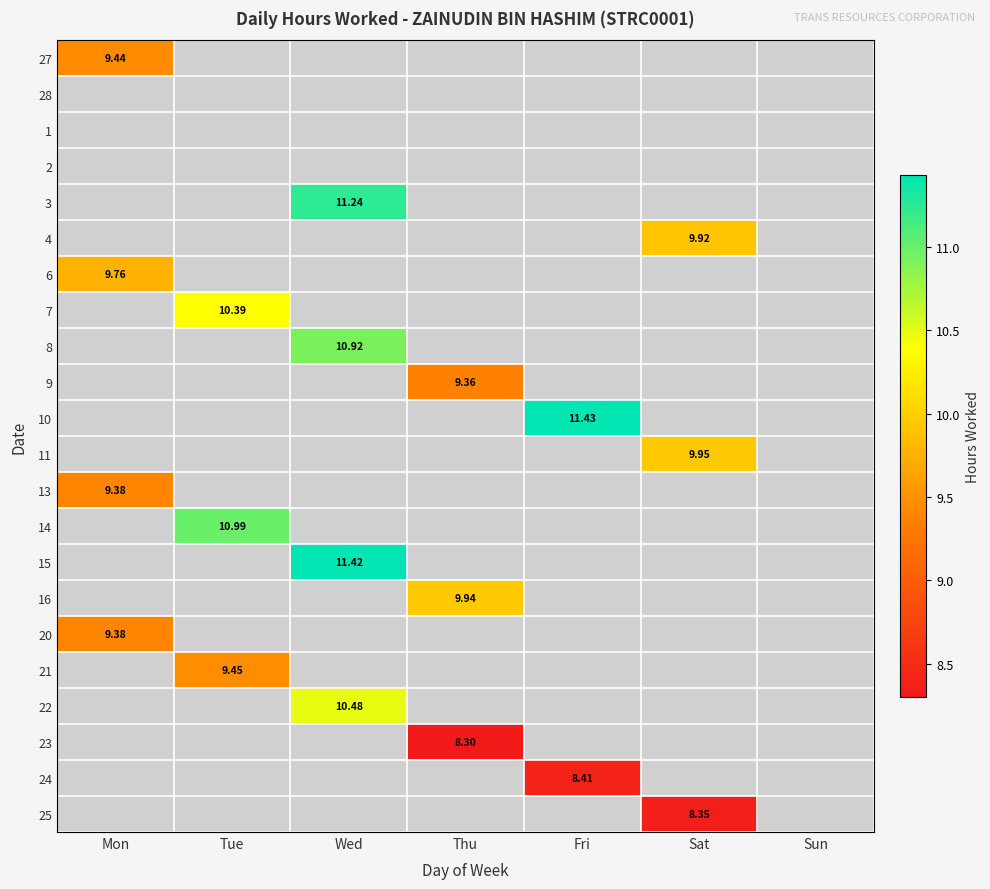

What is the greatest value displayed?

11.4